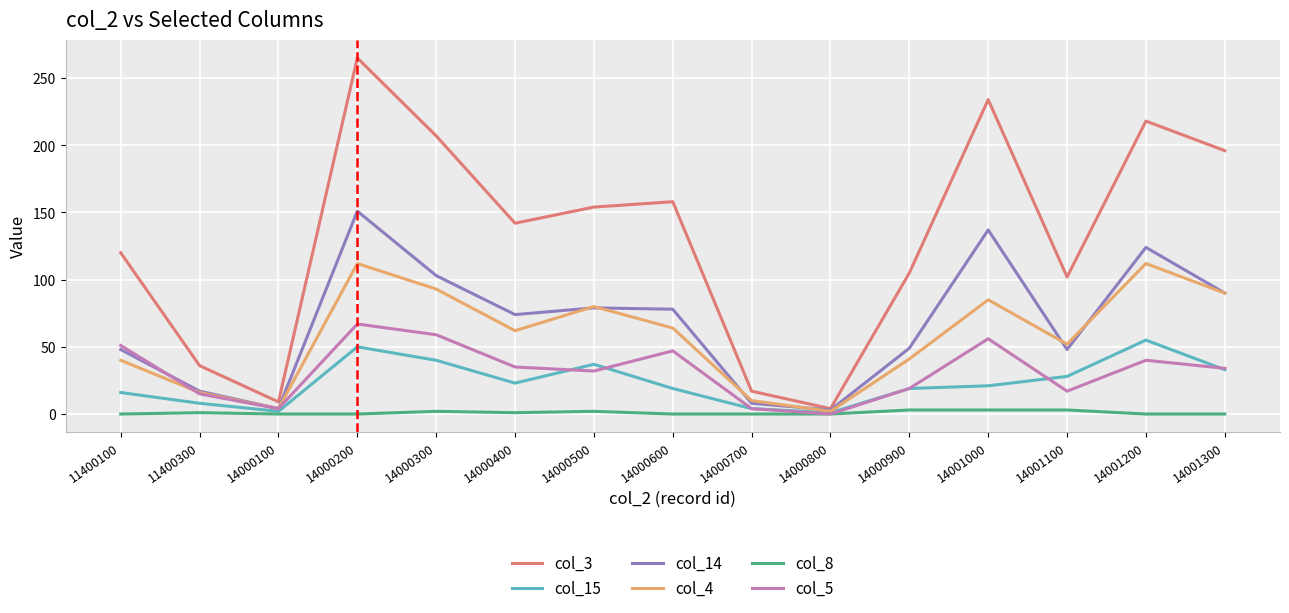

Which series has the largest total across all categories?

col_3